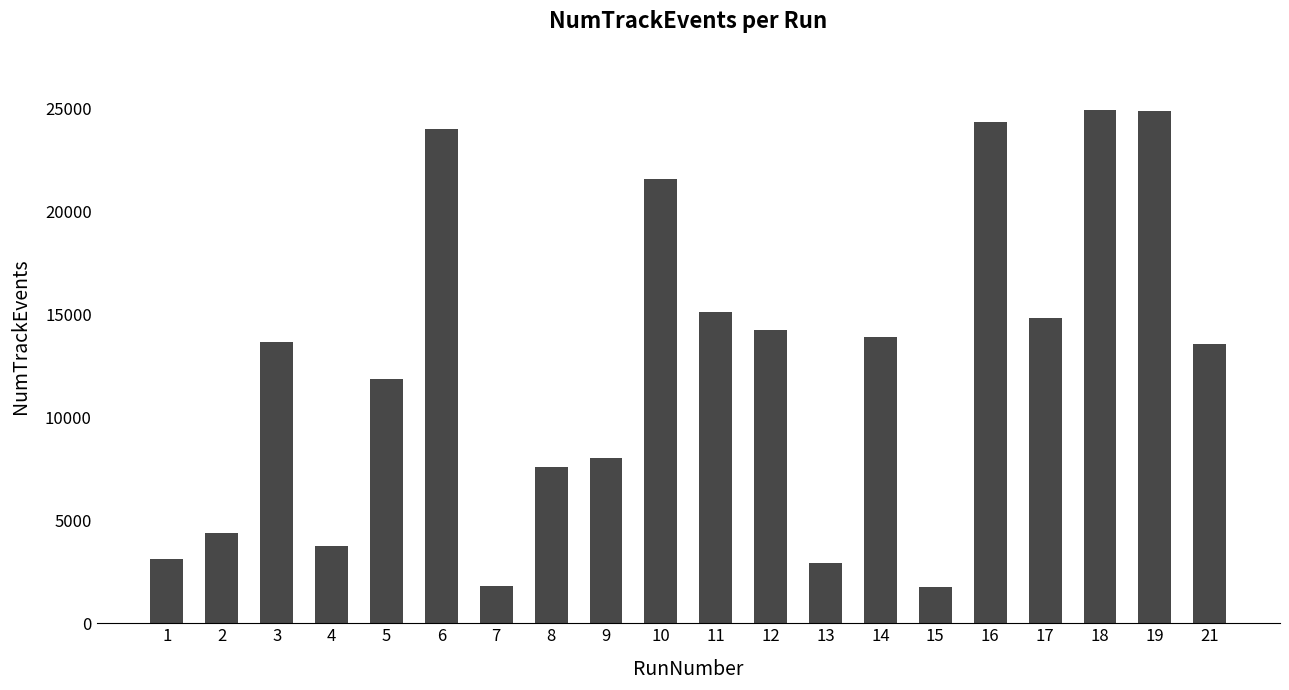

Is it true that the value at 17 is 14798?

True